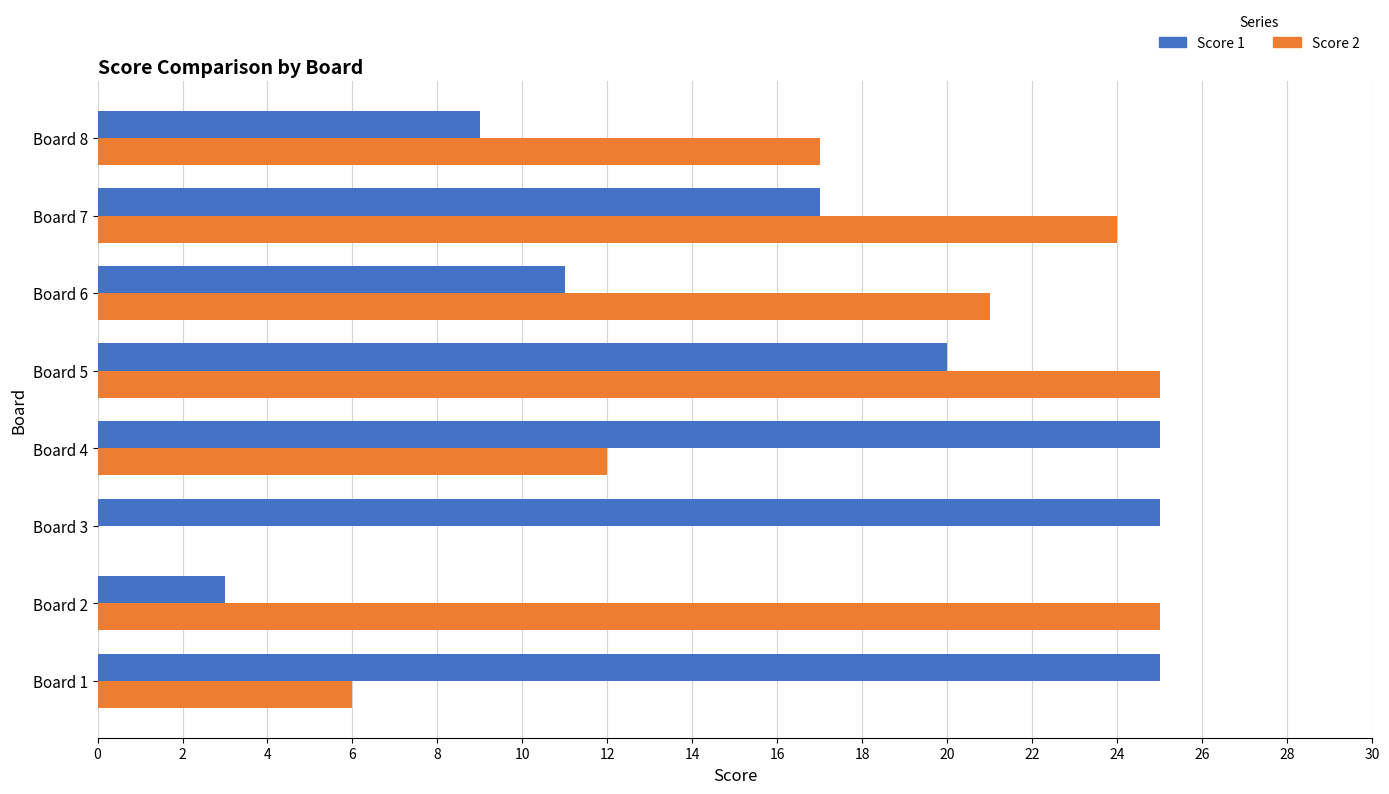

Which series changed the most between Board 4 and Board 7?

Score 2